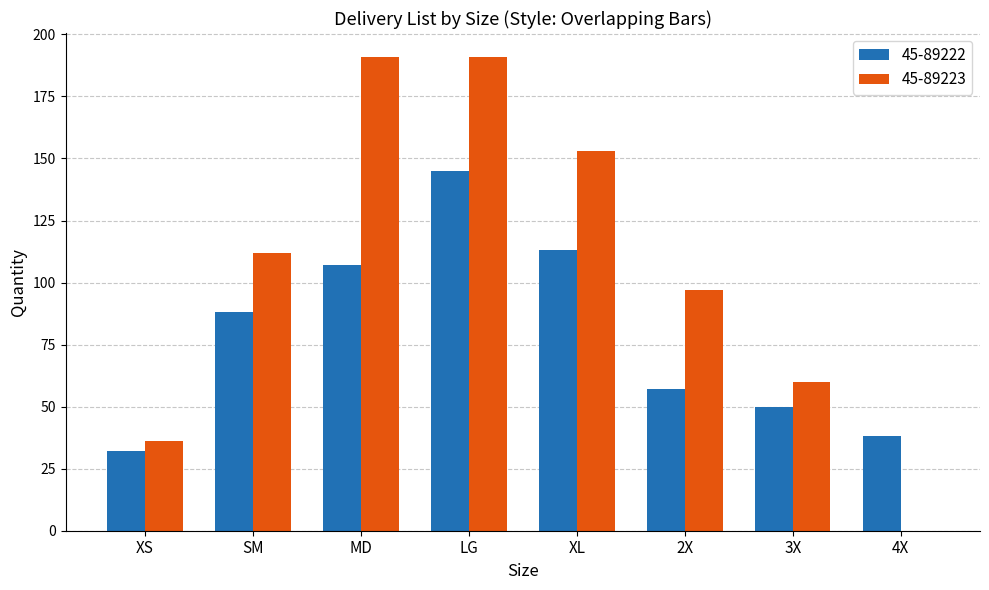

At how many categories does at least one series exceed 56?

6